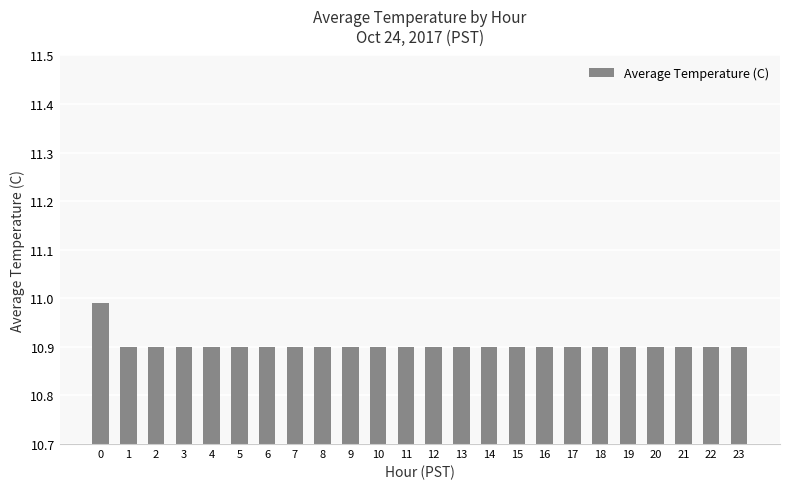

True or false: the data shows 10.9 at 22.

True